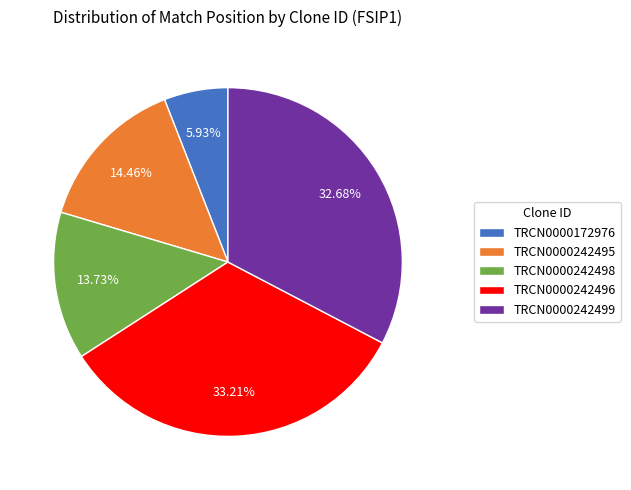

Which slice is the largest?

TRCN0000242496